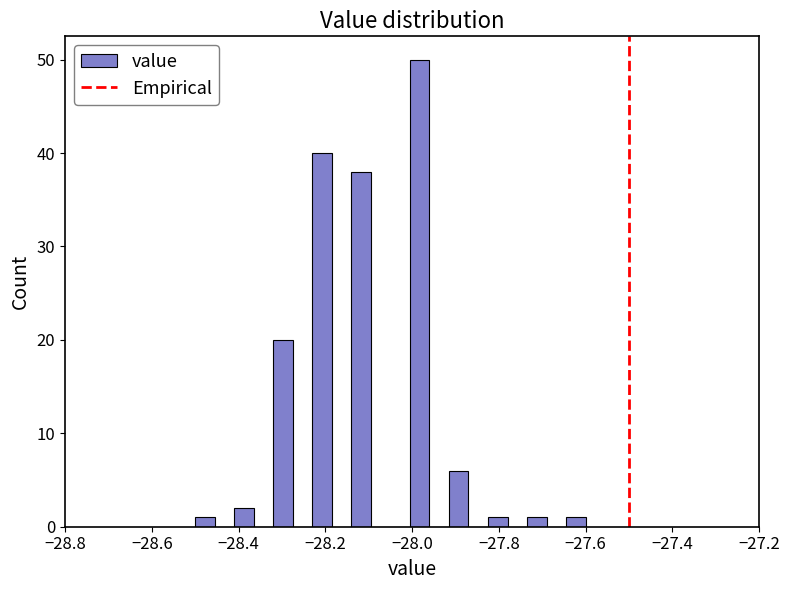

Around what value on the x-axis is the tallest bar? Give the approximate position of its centre, as read against the axis.

-27.98